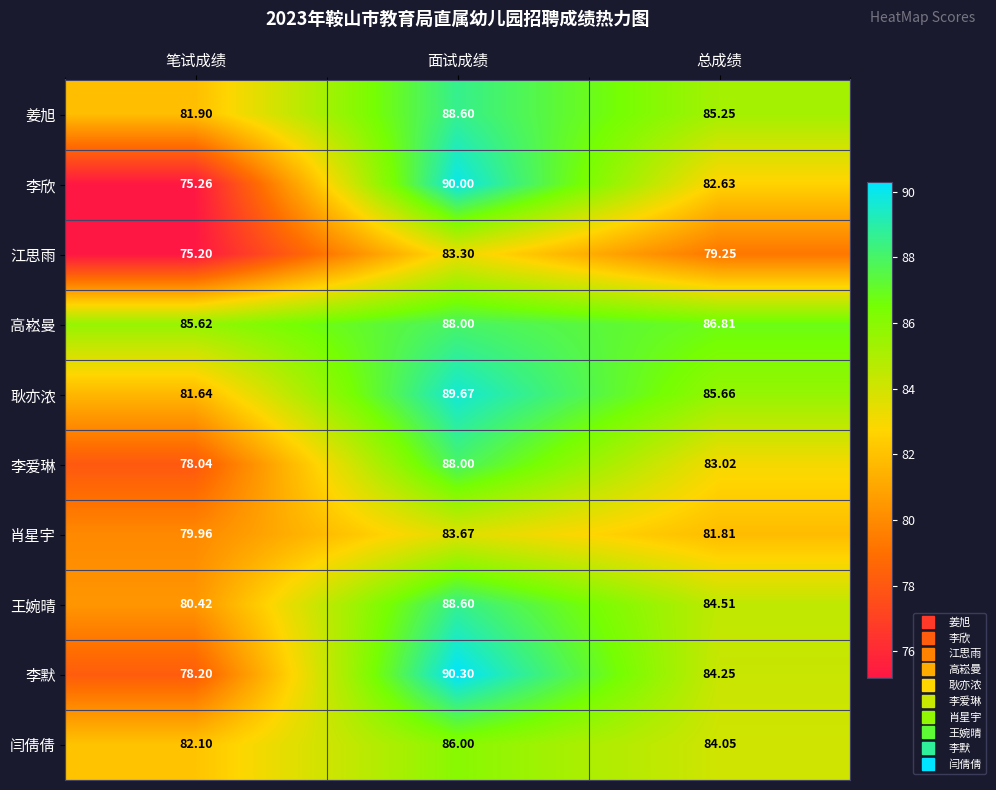

What is the total value across all series at 总成绩?

837.2